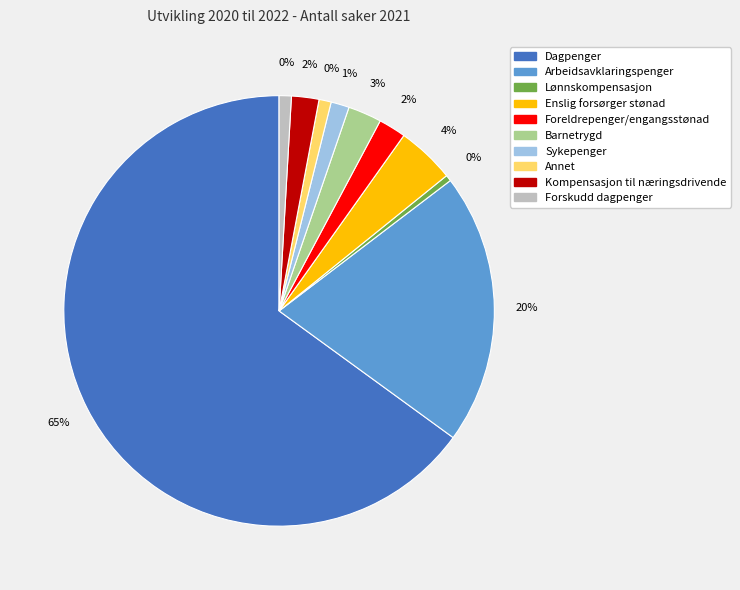

To the nearest percent, what is the difference between the largest and smallest slice percentages?

65%